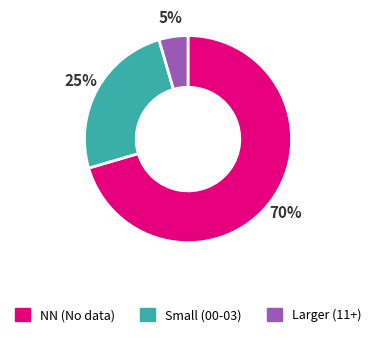

The Larger (11+) slice represents 13% of the pie. True or false?

False